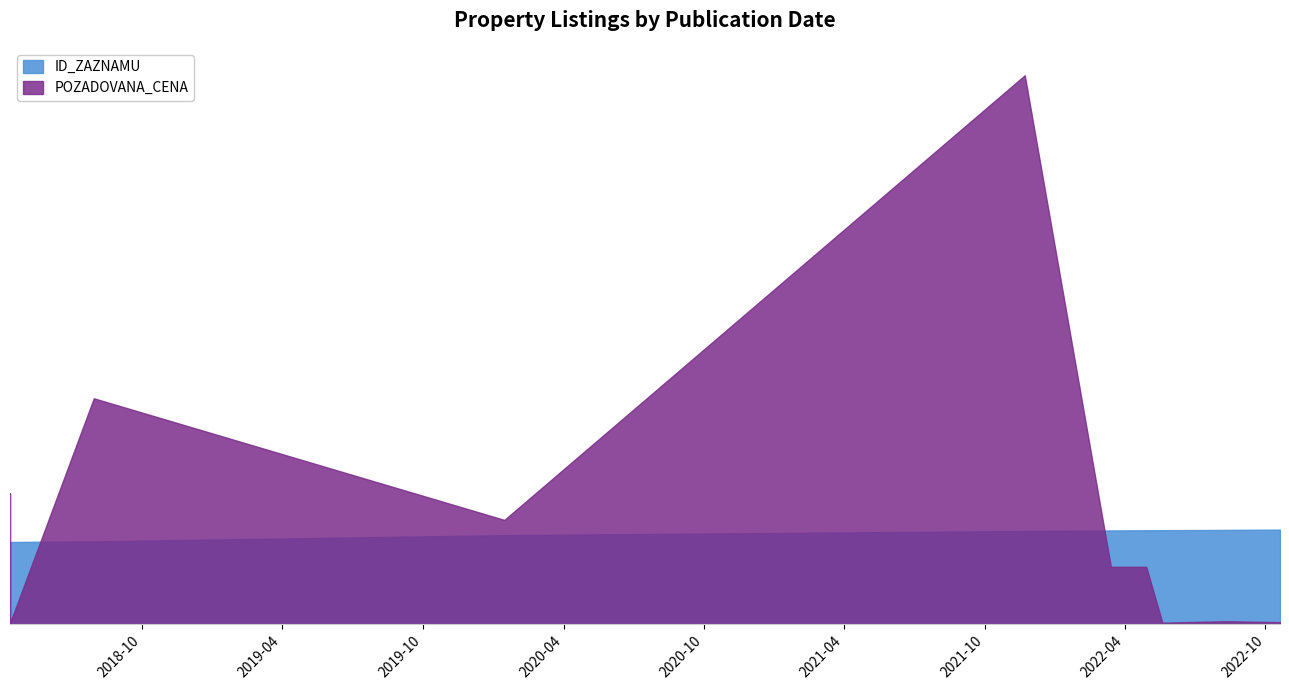

The ID_ZAZNAMU series shows 1261753.6 at 2022-03-14. True or false?

False